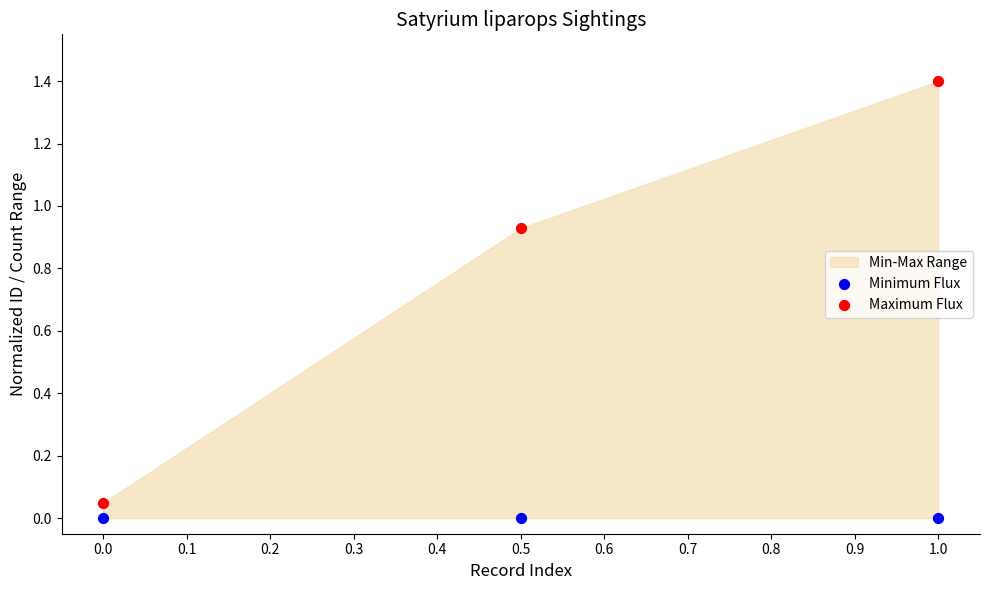

Which series reaches the minimum Y coordinate?

Minimum Flux